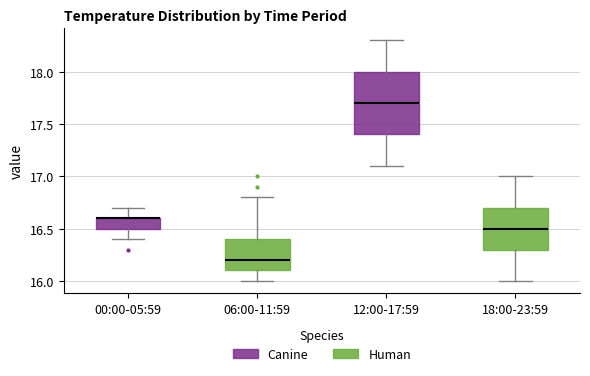

Reading left to right, transcribe this box plot: for each box, give where its median line is, the range the box spans, and where its two whiskers end, as read against the y-axis. The values are not printed on the chart, so give them approximately, as read against the axis.

00:00-05:59: median 16.6 (drawn on the box's upper edge), box 16.5 to 16.6, whiskers 16.4 to 16.7
06:00-11:59: median 16.2, box 16.1 to 16.4, whiskers 16.0 to 16.8
12:00-17:59: median 17.7, box 17.4 to 18.0, whiskers 17.1 to 18.3
18:00-23:59: median 16.5, box 16.3 to 16.7, whiskers 16.0 to 17.0